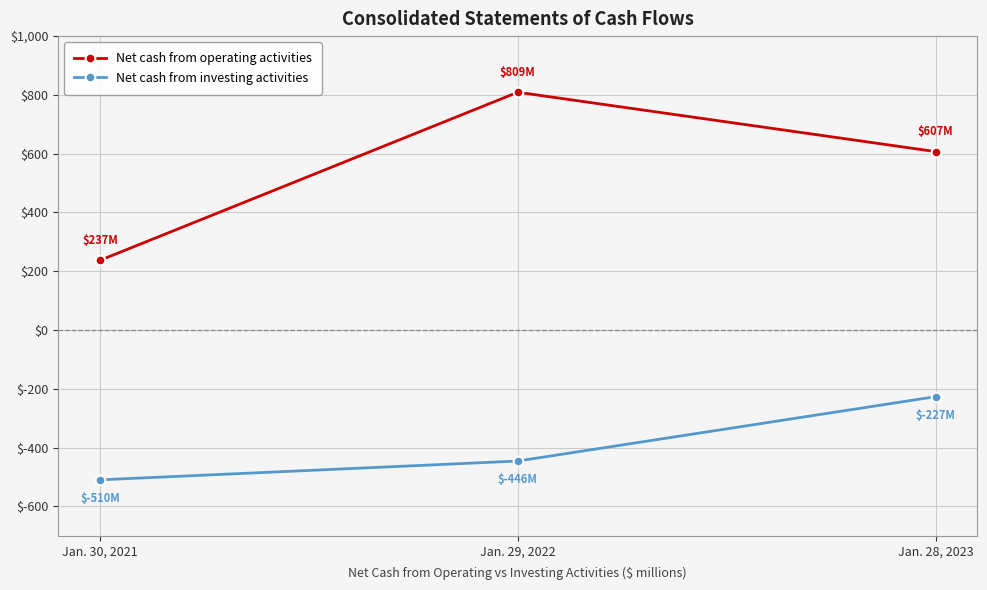

What is the value of the Net cash from investing activities point at the 2nd from the left?

-446